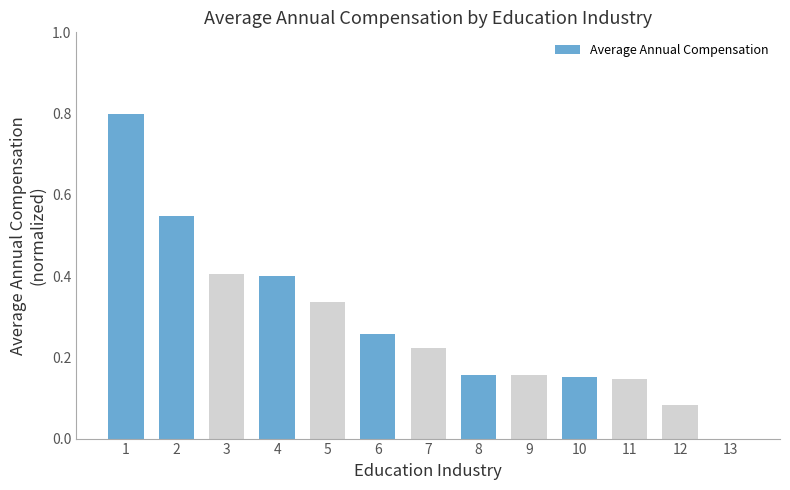

True or false: the data shows 0.6 at 3.

False